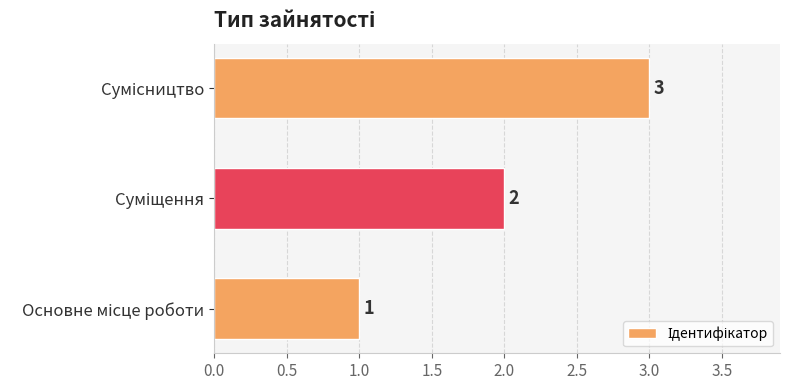

What is the greatest value displayed?

3